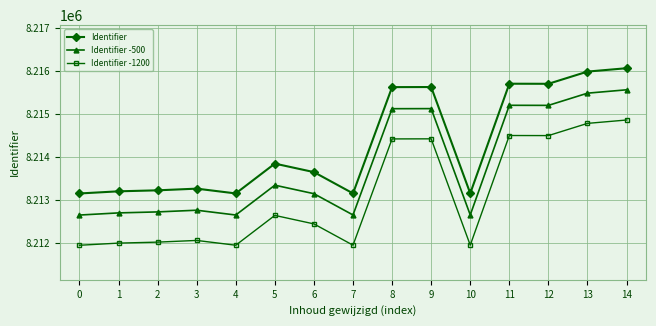

Which series has the largest total across all categories?

Identifier